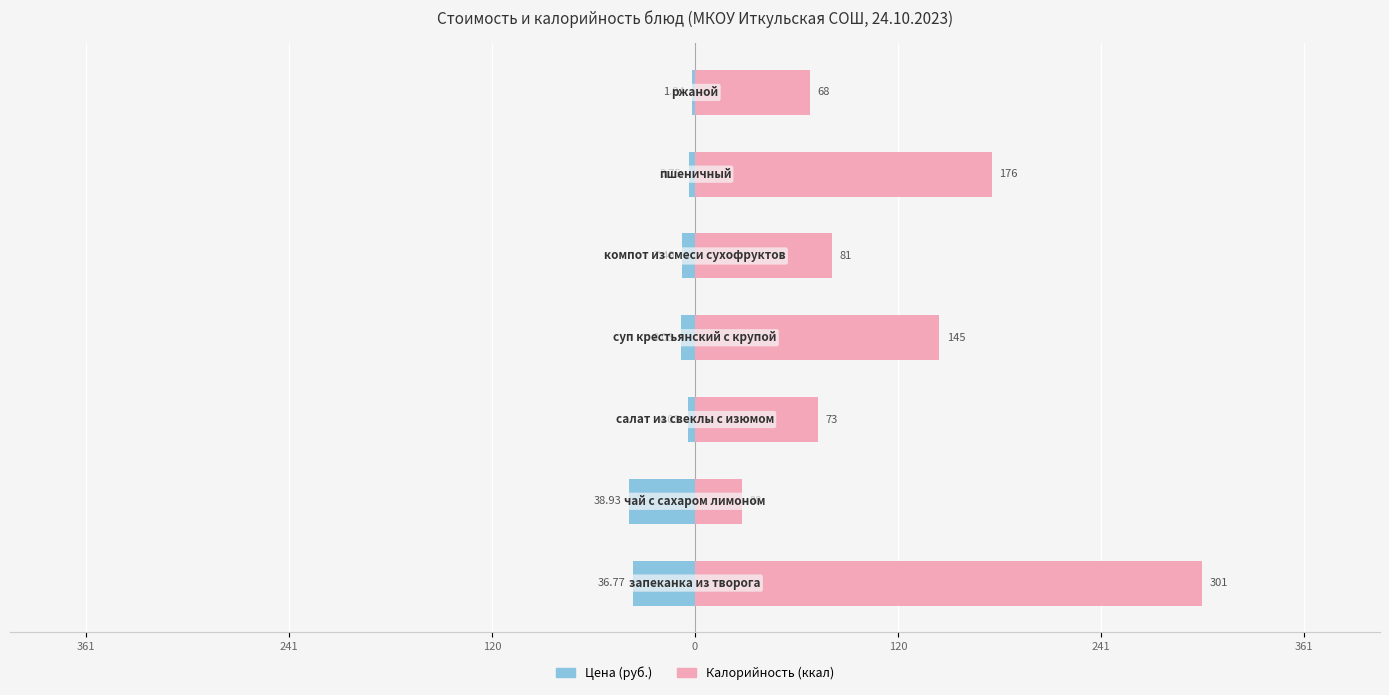

List the series in order of their overall mean, highest first.

Калорийность (ккал), Цена (руб.)